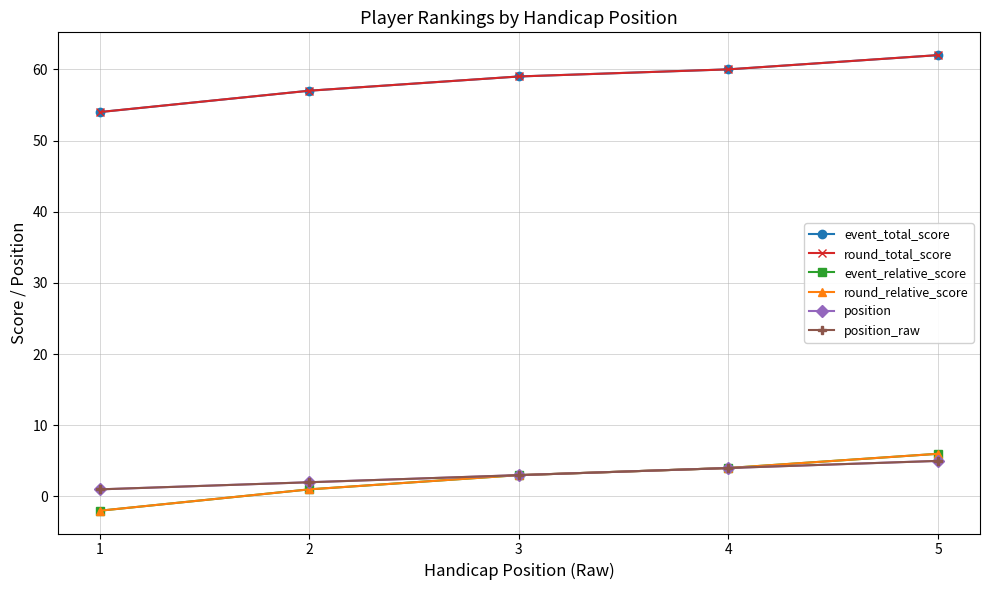

Is this an area chart (filled region under the line)?

No